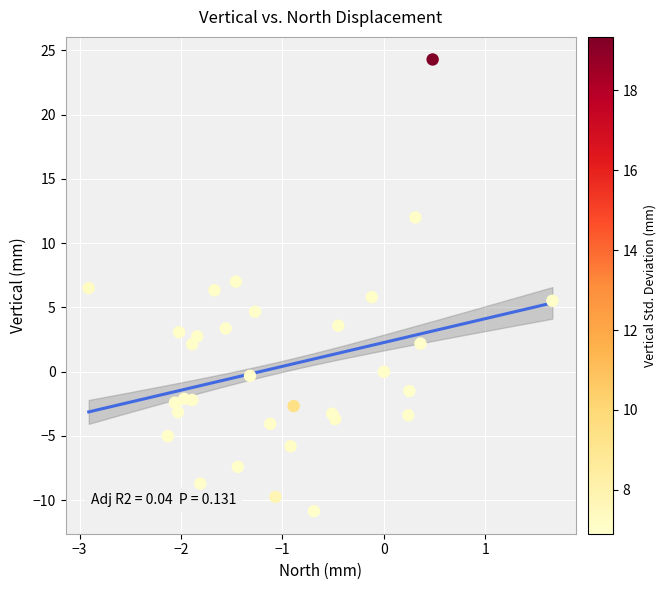

What is the range of X values (max minus min)?

4.6